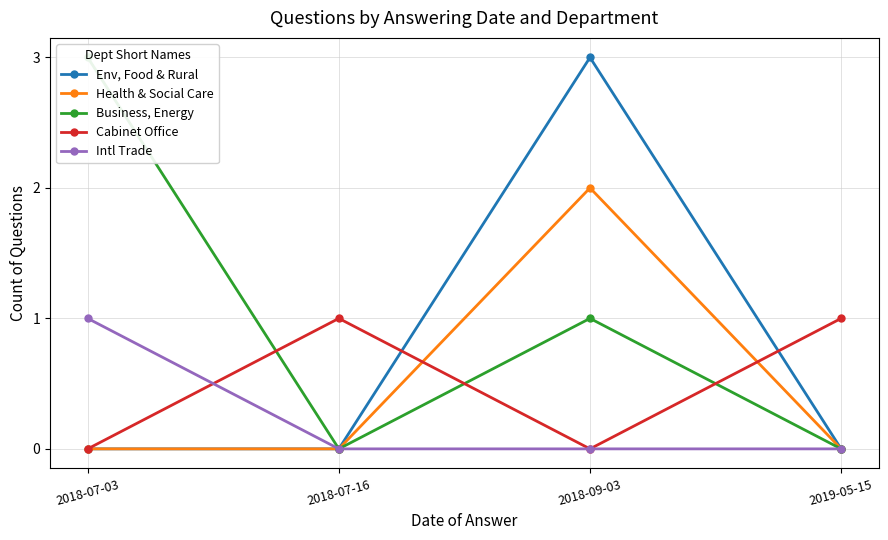

Rank the series by their maximum value, from highest to lowest.

Env, Food & Rural, Business, Energy, Health & Social Care, Cabinet Office, Intl Trade